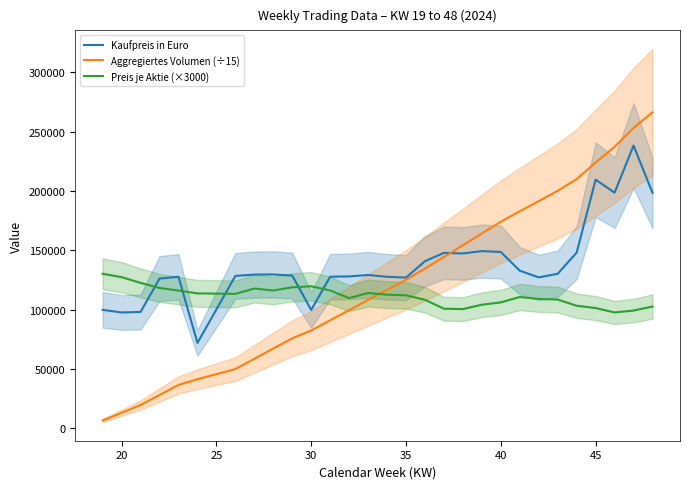

In Preis je Aktie (×3000), how many points are lower than both neighbors (excluding endpoints)?

5